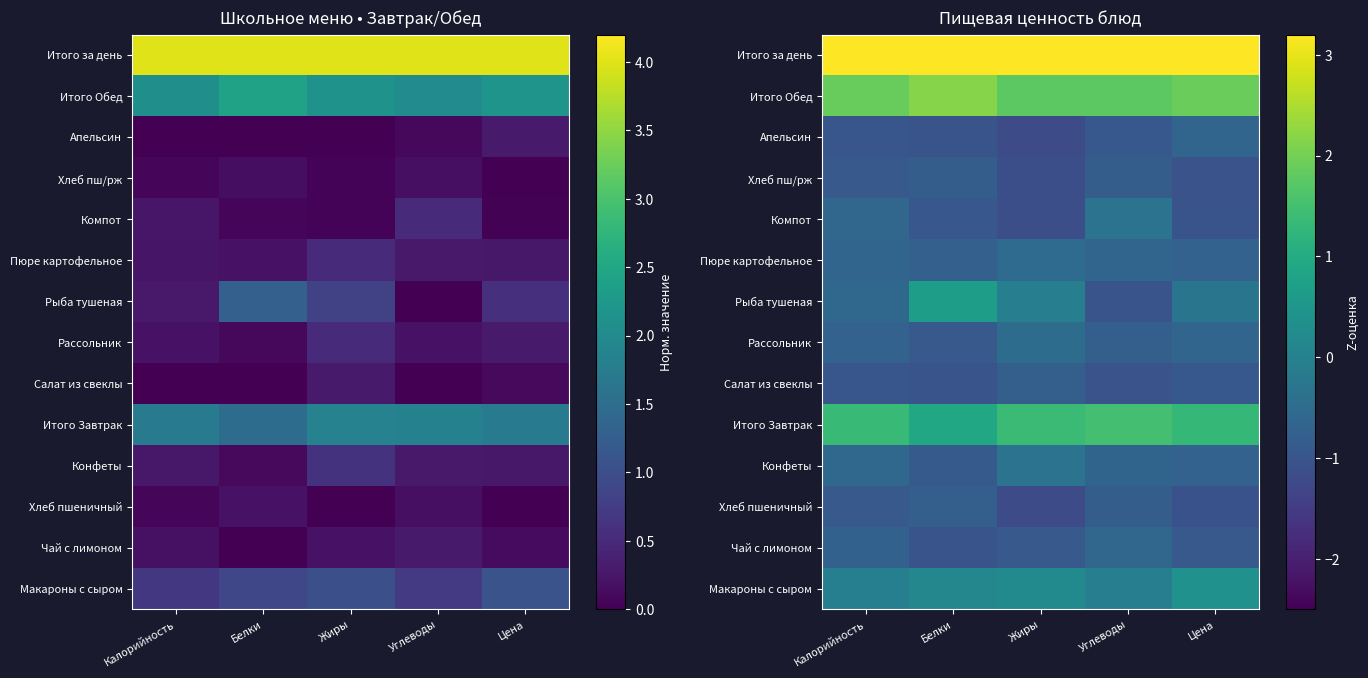

Is the value of Итого за день at Жиры greater than the value of Салат из свеклы at Жиры?

Yes